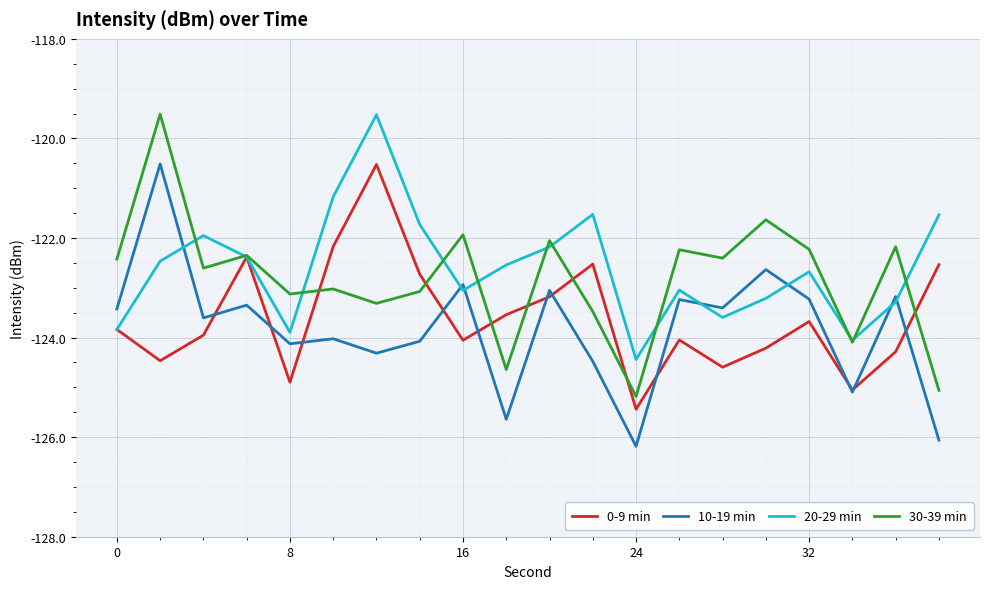

How many interior local peaks does the 10-19 min series have?

8